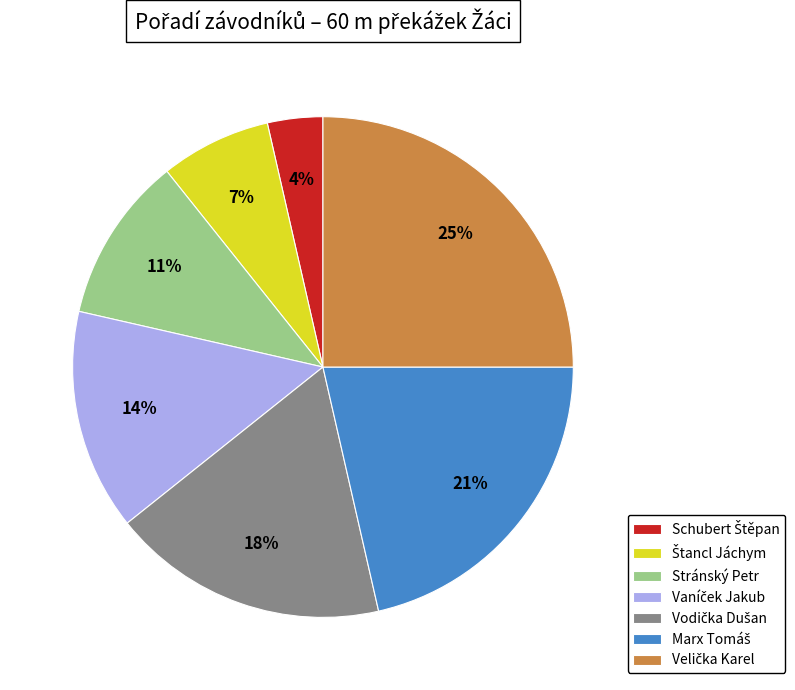

Is there a majority slice in this chart?

No